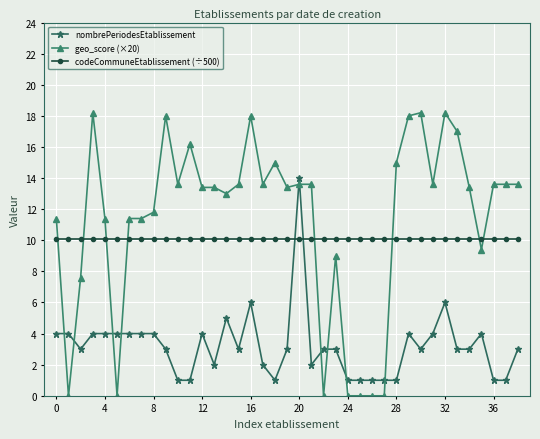

Which series has the widest spread of values?

geo_score (×20)